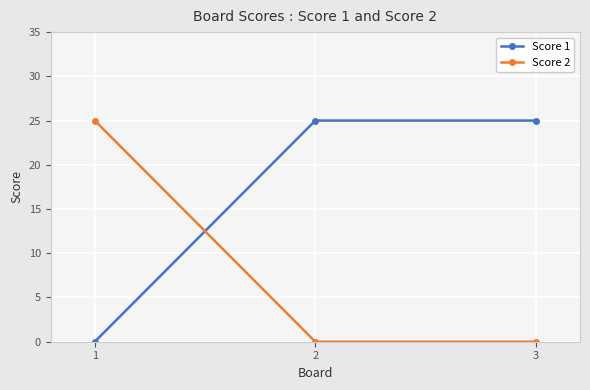

What is the sum of the Score 1 values at 1 and 3?

25